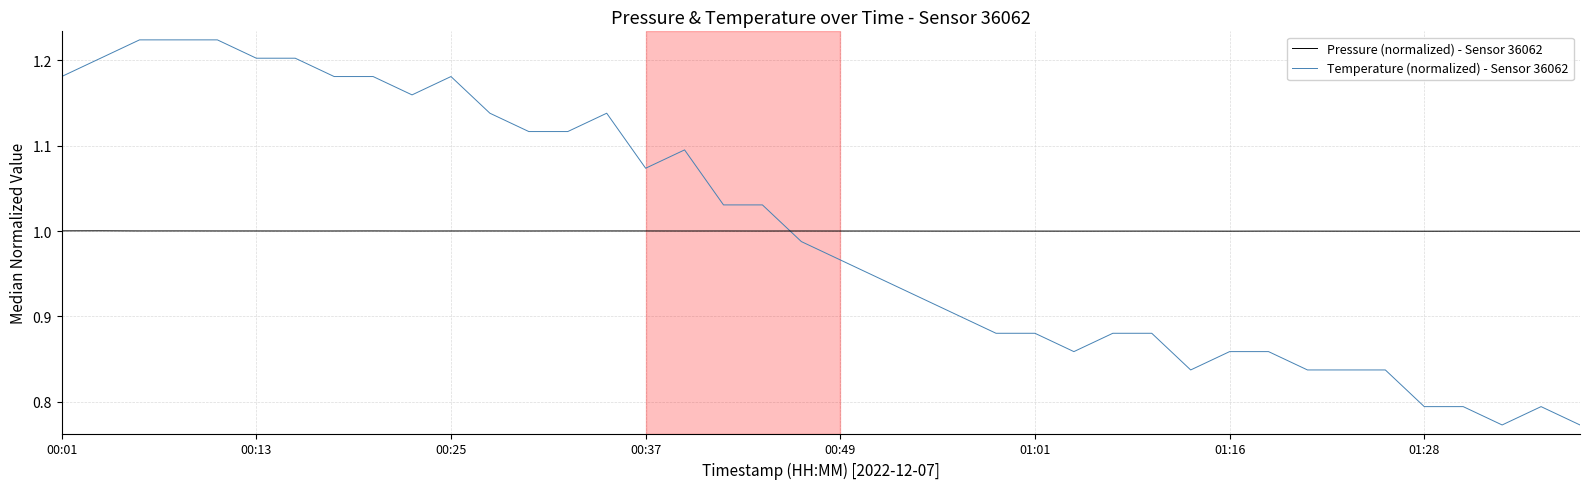

Rank the series by their maximum value, from lowest to highest.

Pressure (normalized) - Sensor 36062, Temperature (normalized) - Sensor 36062